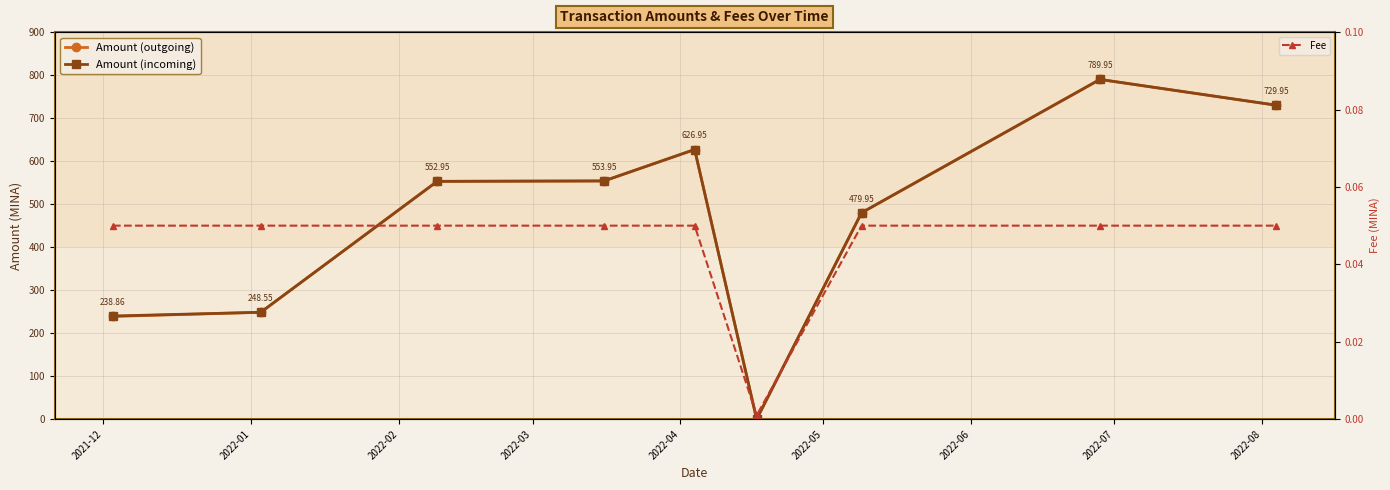

At how many categories does at least one series exceed 636?

2